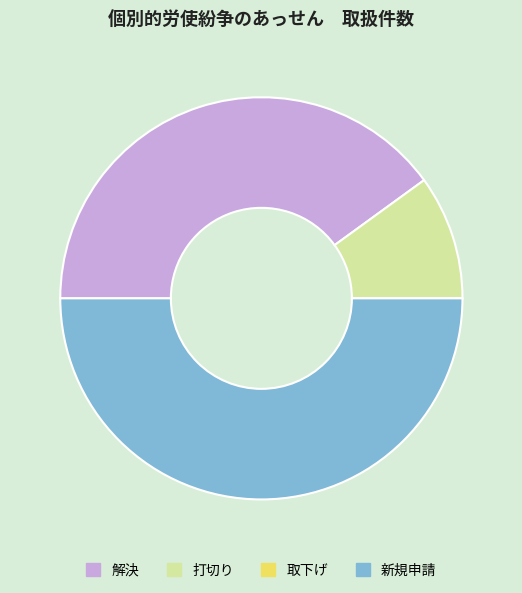

Is it true that 打切り is 23% of the pie?

False